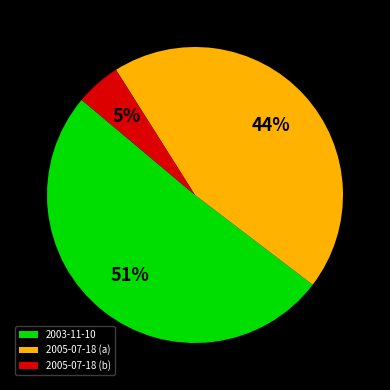

Between 2005-07-18 (a) and 2005-07-18 (b), which is larger?

2005-07-18 (a)